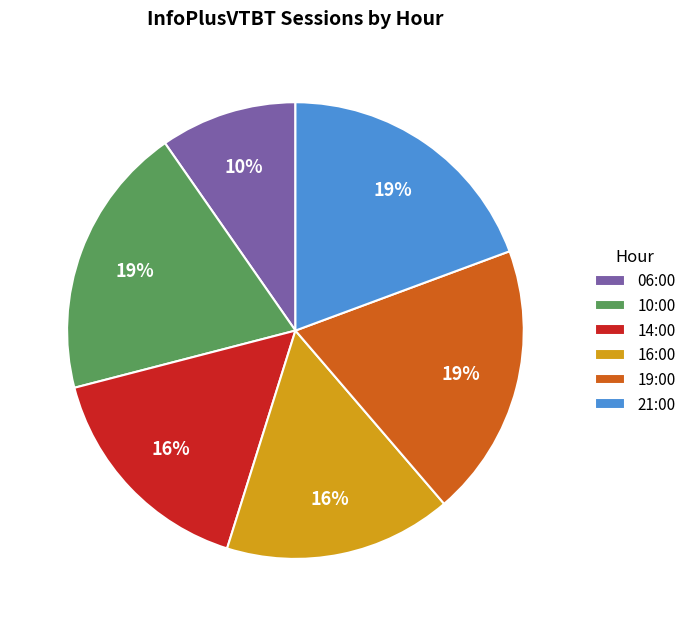

How many slices are in this pie chart?

6